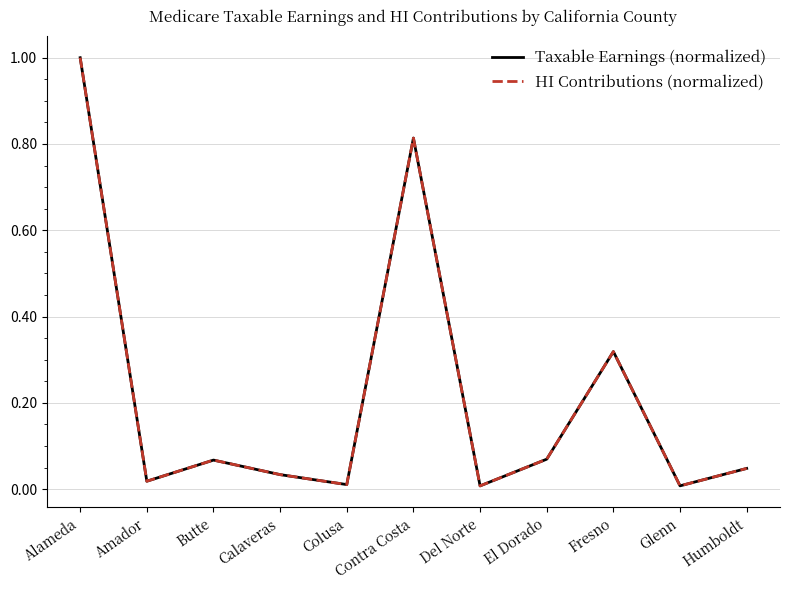

Which category has the highest value in the HI Contributions (normalized) series?

Alameda